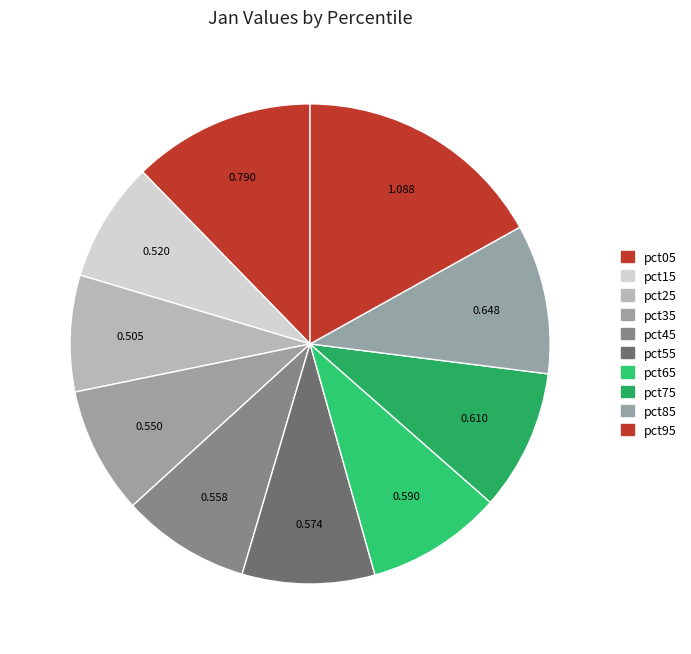

How many segments does this pie chart have?

10